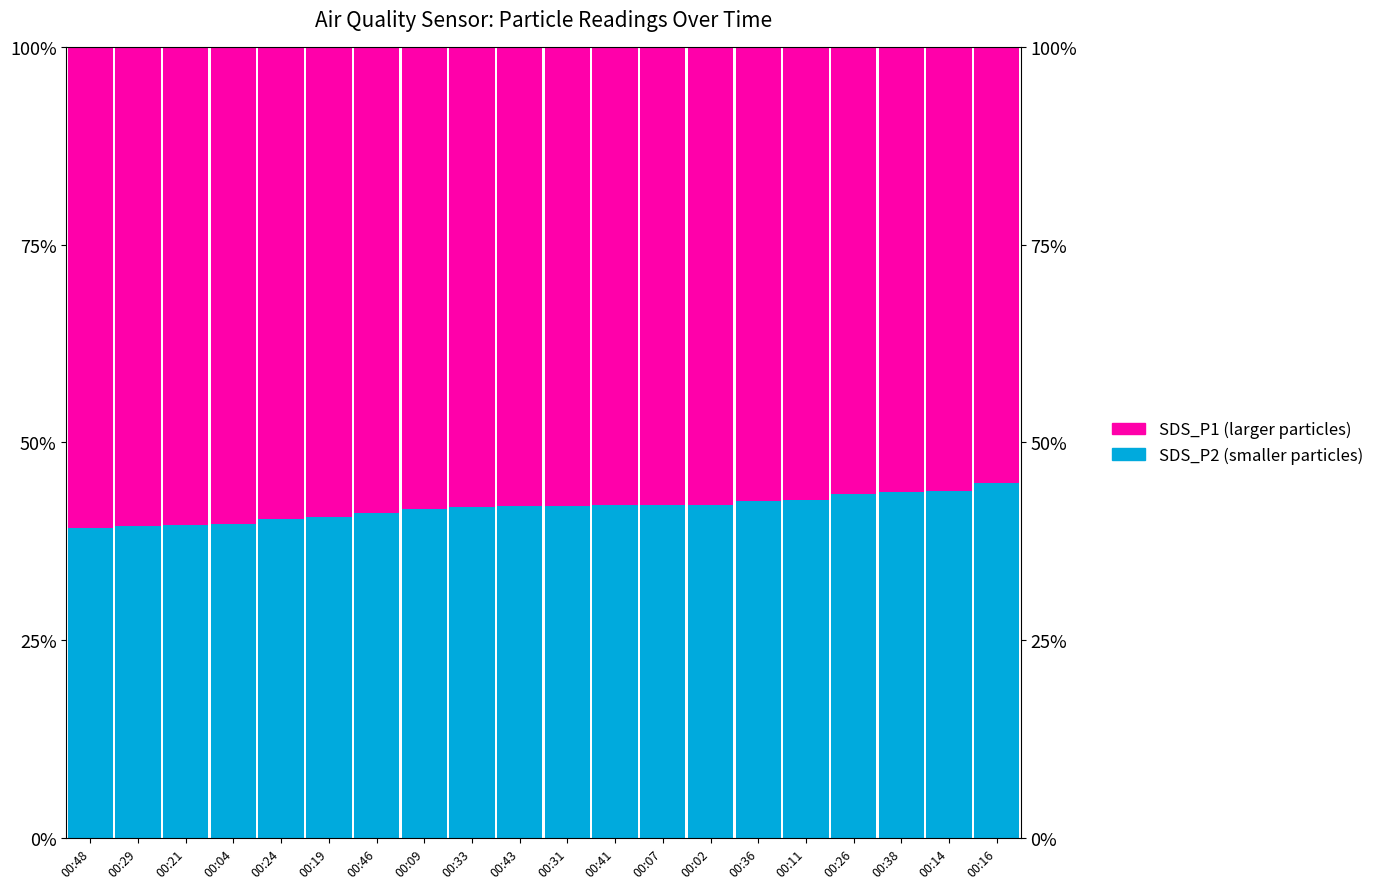

What position from the left is 00:09?

8